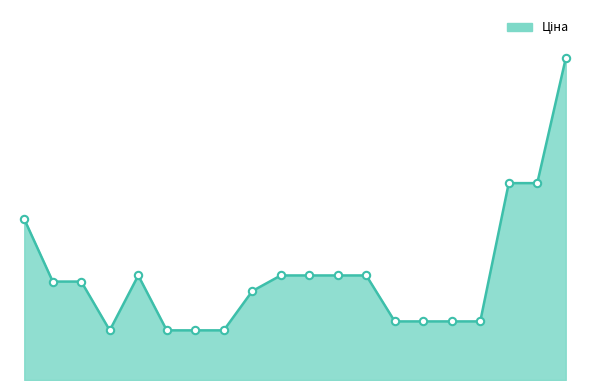

Does the chart have visible grid lines?

No